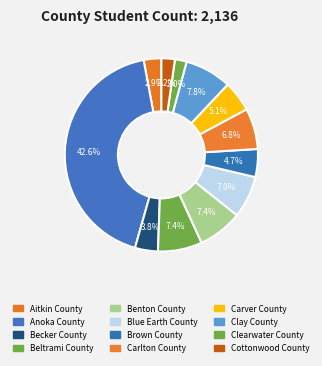

How many slices are in this pie chart?

12